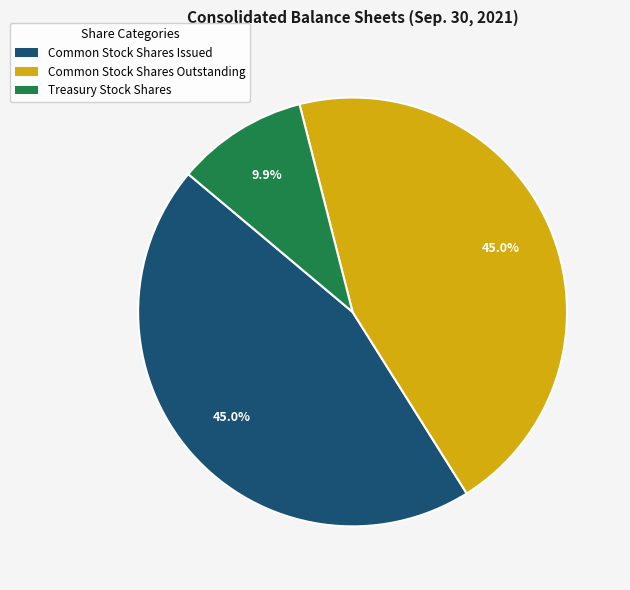

Which category has the smallest portion of the pie?

Treasury Stock Shares